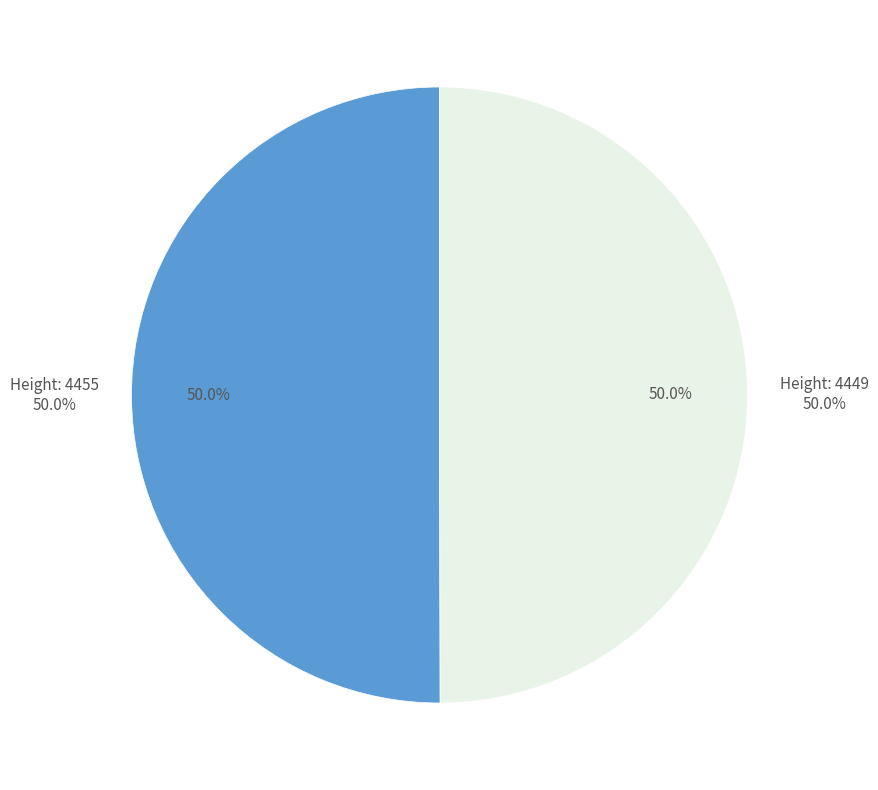

Between 4455 and 4449, which is larger?

4455